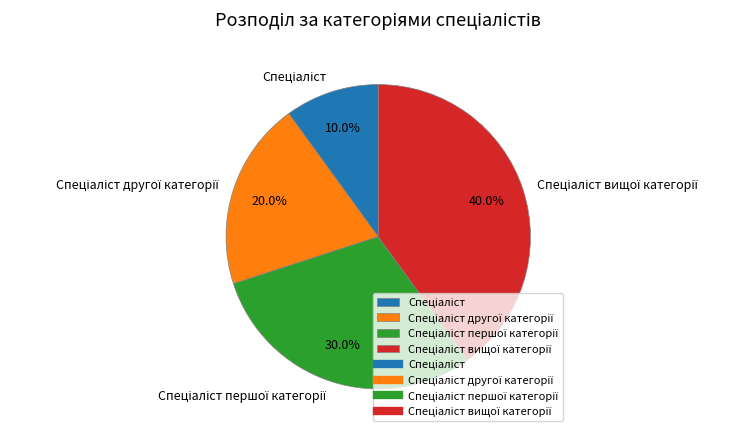

Is there any slice that represents more than half of the pie?

No